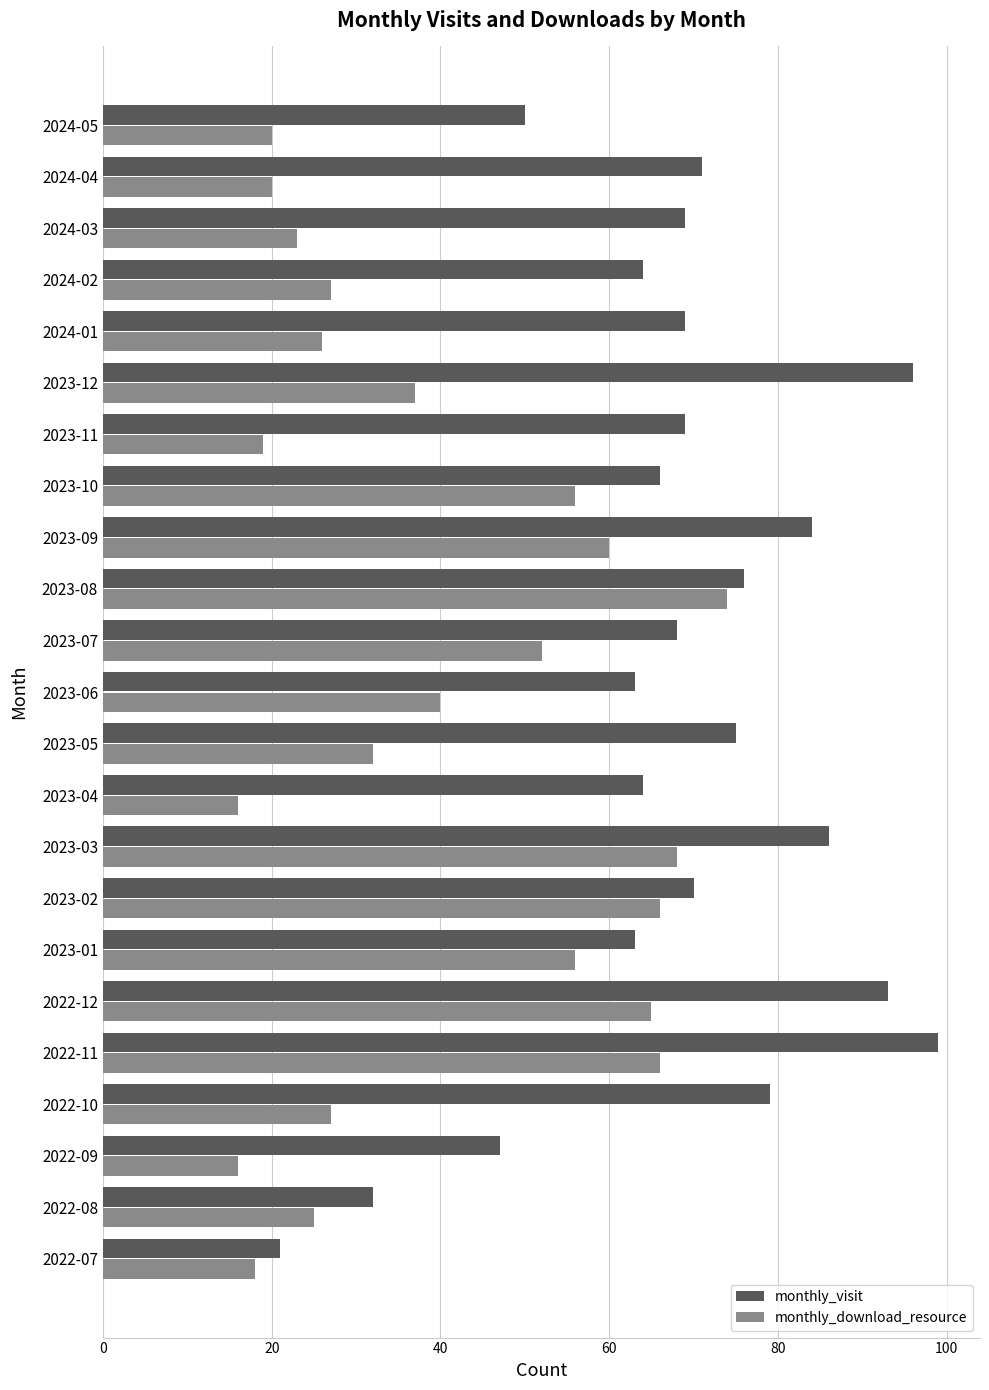

The value of monthly_visit at 2023-11 is 69. True or false?

True